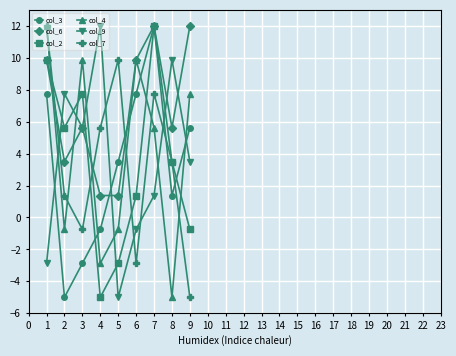

What is the value of the col_3 point at the 5th from the left?

3.5